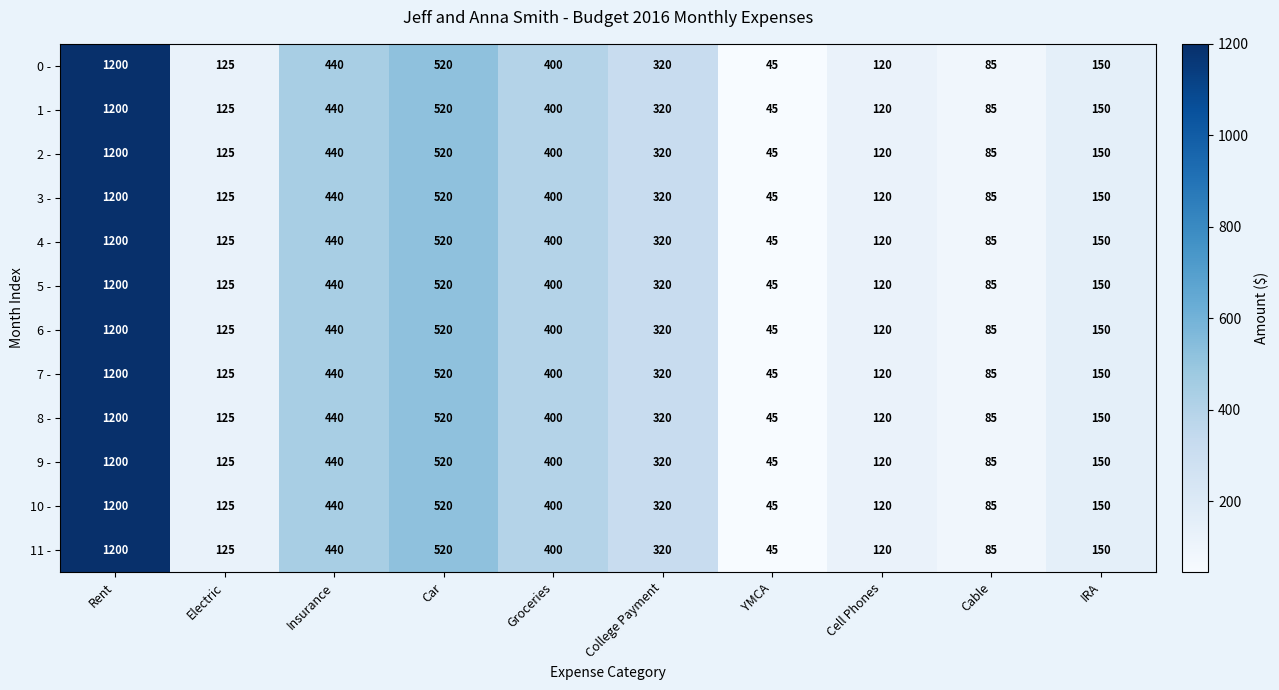

Which label corresponds to the smallest value in the chart?

YMCA